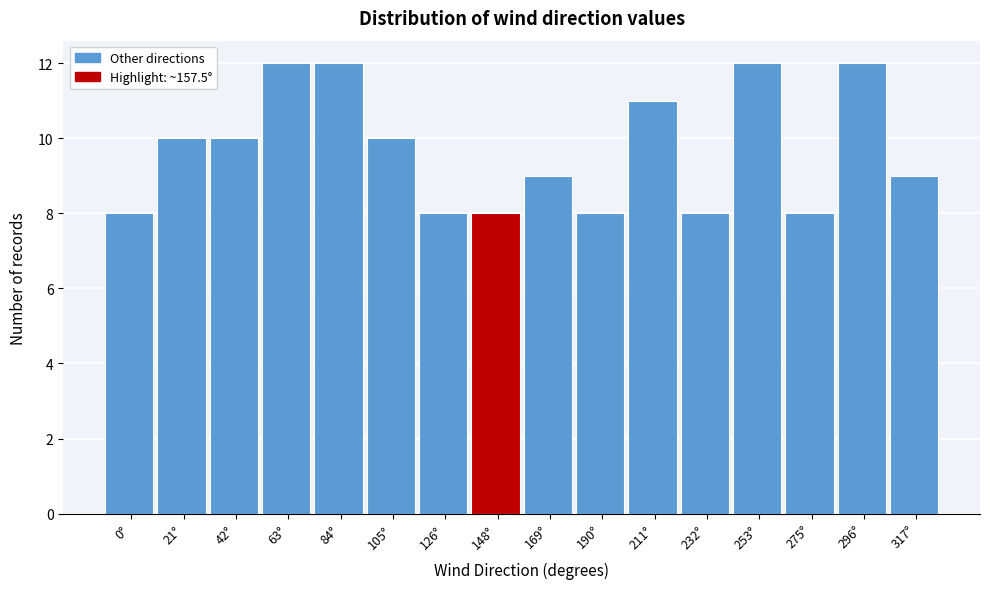

Reading left to right, list all the values displayed in this chart.

0°=8	21°=10	42°=10	63°=12	84°=12	105°=10	126°=8	148°=8	169°=9	190°=8	211°=11	232°=8	253°=12	275°=8	296°=12	317°=9